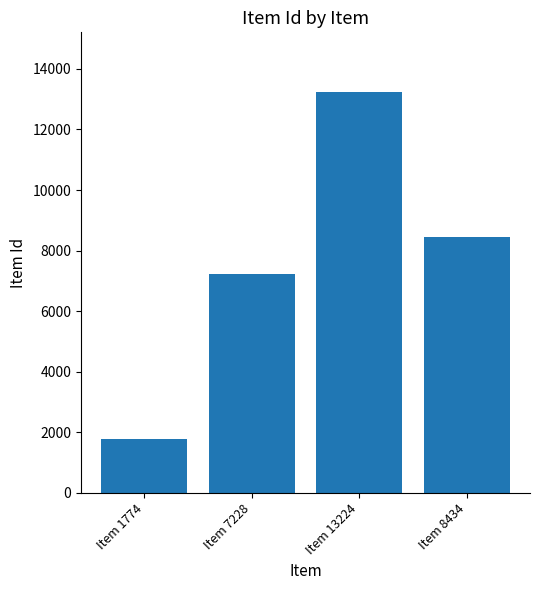

At which category does the chart reach its minimum across all series?

Item 1774